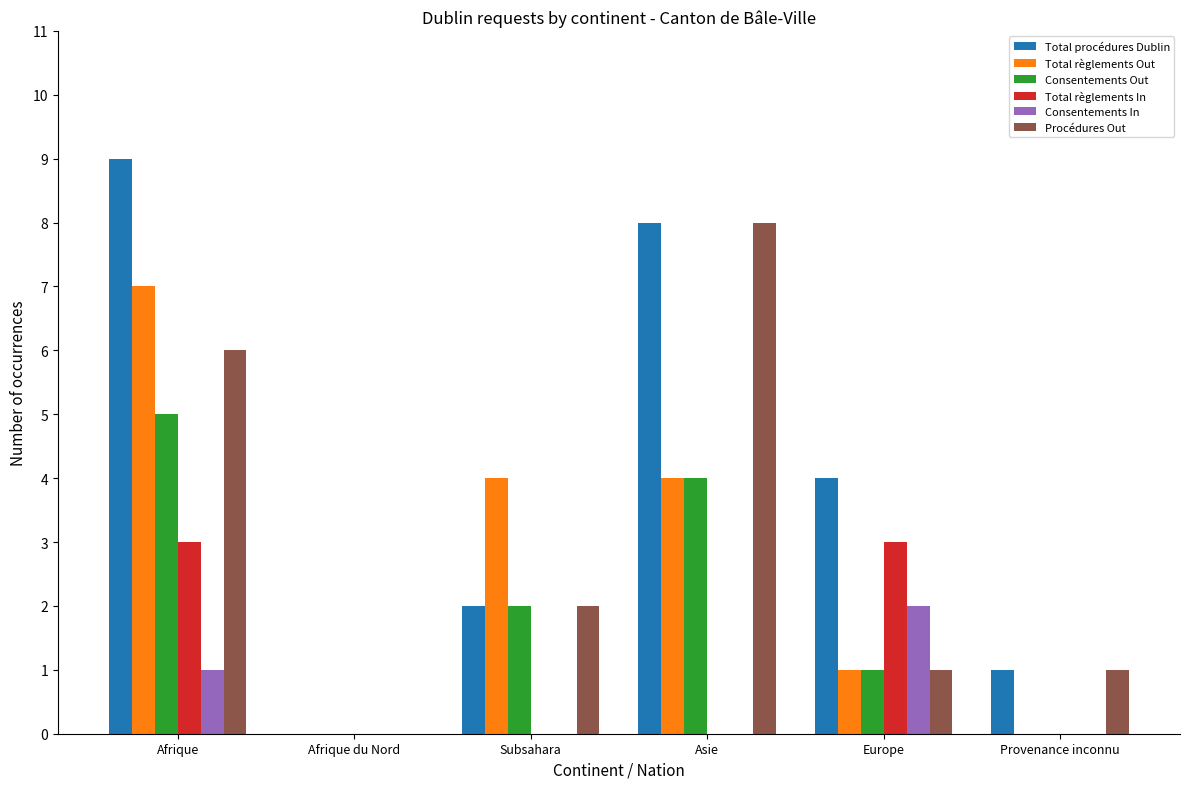

What is the average value of the Total procédures Dublin series?

4